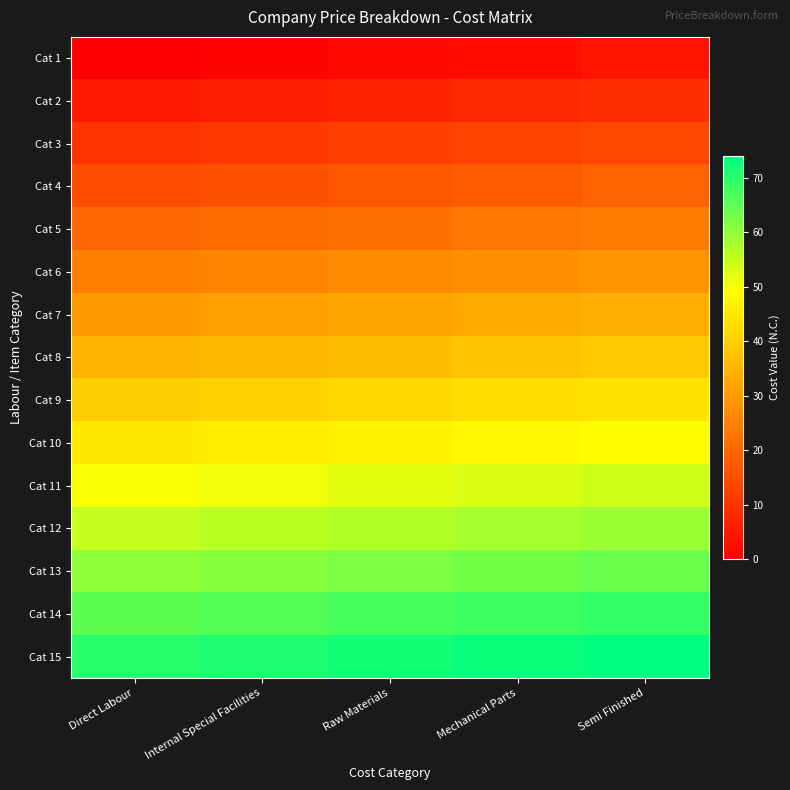

Reading left to right, list all the values displayed in this chart.

Cat 1: Direct Labour=0	Internal Special Facilities=1	Raw Materials=2	Mechanical Parts=3	Semi Finished=4
Cat 2: Direct Labour=5	Internal Special Facilities=6	Raw Materials=7	Mechanical Parts=8	Semi Finished=9
Cat 3: Direct Labour=10	Internal Special Facilities=11	Raw Materials=12	Mechanical Parts=13	Semi Finished=14
Cat 4: Direct Labour=15	Internal Special Facilities=16	Raw Materials=17	Mechanical Parts=18	Semi Finished=19
Cat 5: Direct Labour=20	Internal Special Facilities=21	Raw Materials=22	Mechanical Parts=23	Semi Finished=24
Cat 6: Direct Labour=25	Internal Special Facilities=26	Raw Materials=27	Mechanical Parts=28	Semi Finished=29
Cat 7: Direct Labour=30	Internal Special Facilities=31	Raw Materials=32	Mechanical Parts=33	Semi Finished=34
Cat 8: Direct Labour=35	Internal Special Facilities=36	Raw Materials=37	Mechanical Parts=38	Semi Finished=39
Cat 9: Direct Labour=40	Internal Special Facilities=41	Raw Materials=42	Mechanical Parts=43	Semi Finished=44
Cat 10: Direct Labour=45	Internal Special Facilities=46	Raw Materials=47	Mechanical Parts=48	Semi Finished=49
Cat 11: Direct Labour=50	Internal Special Facilities=51	Raw Materials=52	Mechanical Parts=53	Semi Finished=54
Cat 12: Direct Labour=55	Internal Special Facilities=56	Raw Materials=57	Mechanical Parts=58	Semi Finished=59
Cat 13: Direct Labour=60	Internal Special Facilities=61	Raw Materials=62	Mechanical Parts=63	Semi Finished=64
Cat 14: Direct Labour=65	Internal Special Facilities=66	Raw Materials=67	Mechanical Parts=68	Semi Finished=69
Cat 15: Direct Labour=70	Internal Special Facilities=71	Raw Materials=72	Mechanical Parts=73	Semi Finished=74